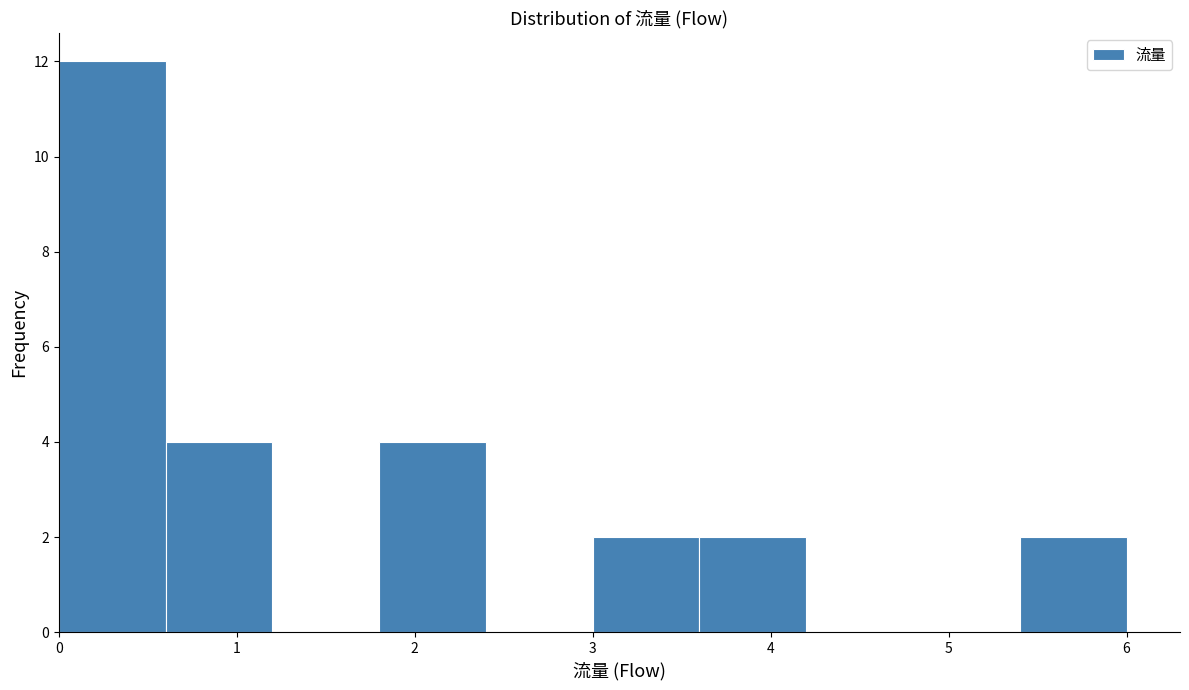

What is the height of the bar covering 5.4 to 6.0 on the x-axis? The values are not printed on the chart, so give them approximately, as read against the axis.

2